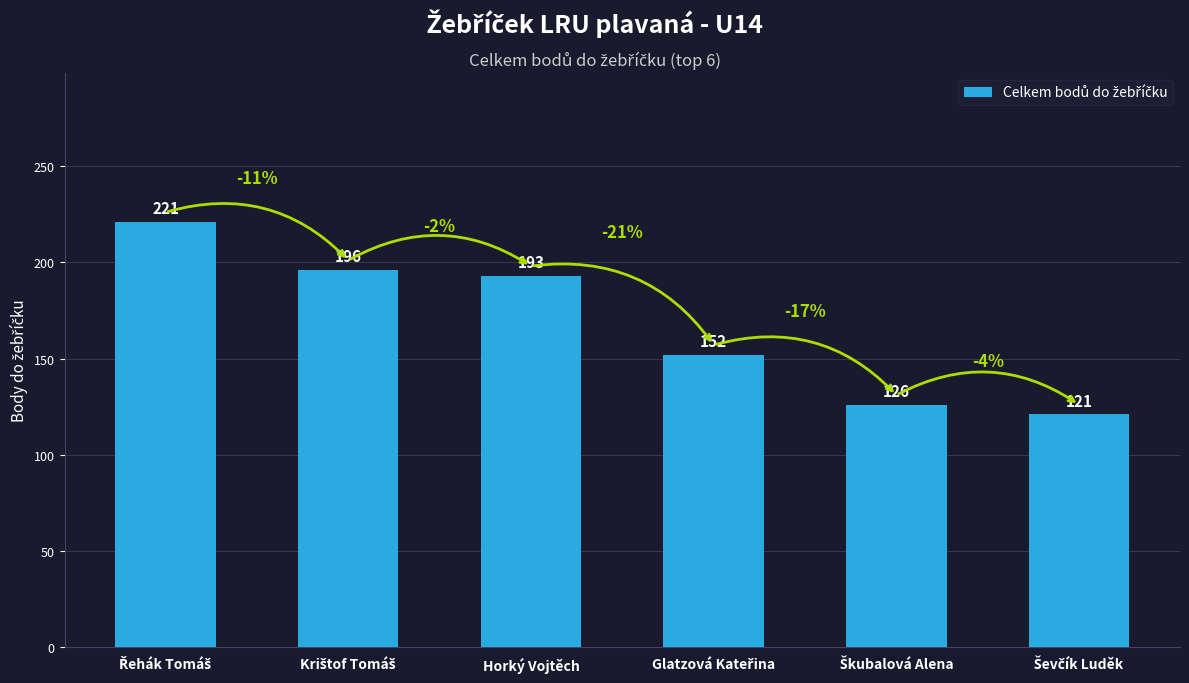

What is the greatest value displayed?

221